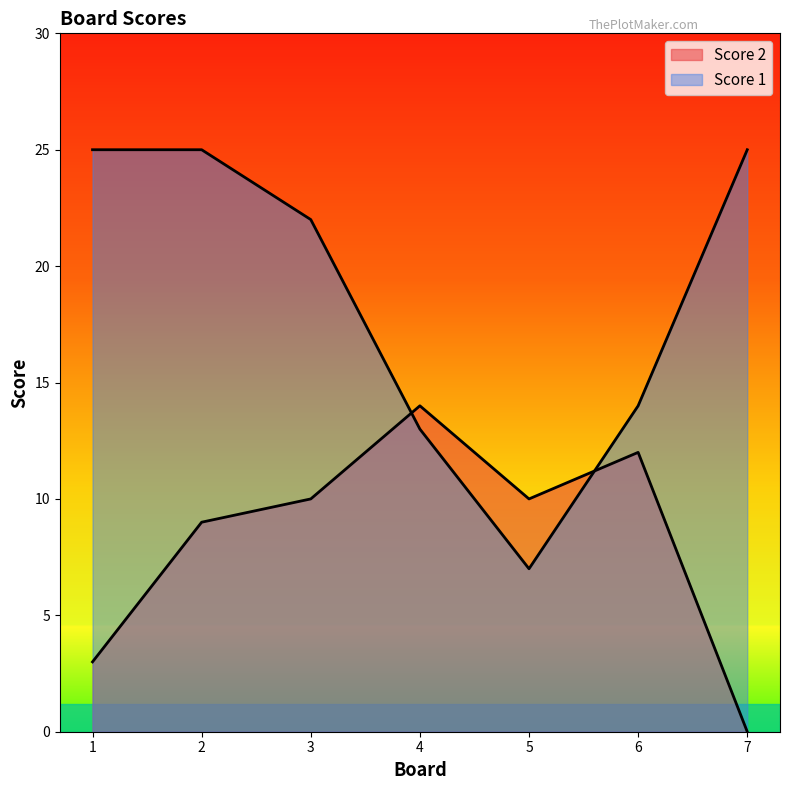

Which series has the widest spread of values?

Score 1